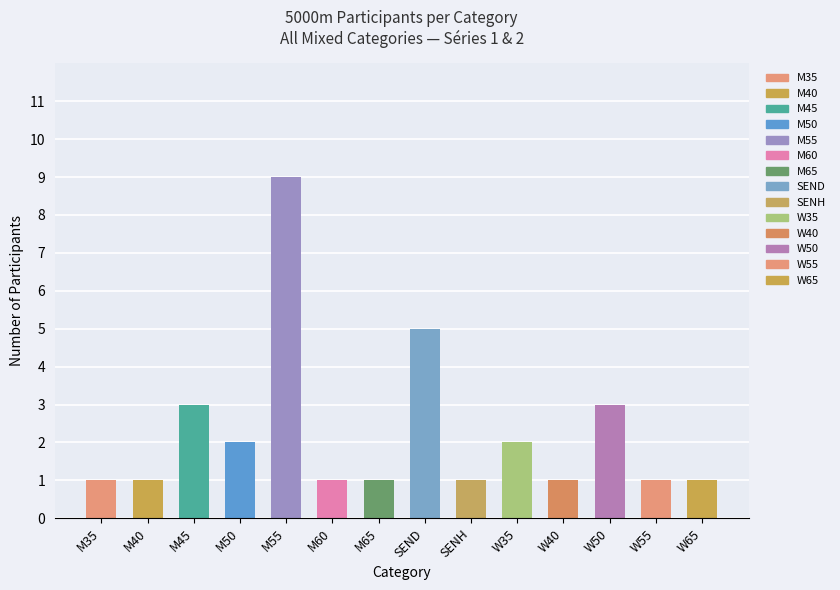

What is the maximum value shown in the chart?

9